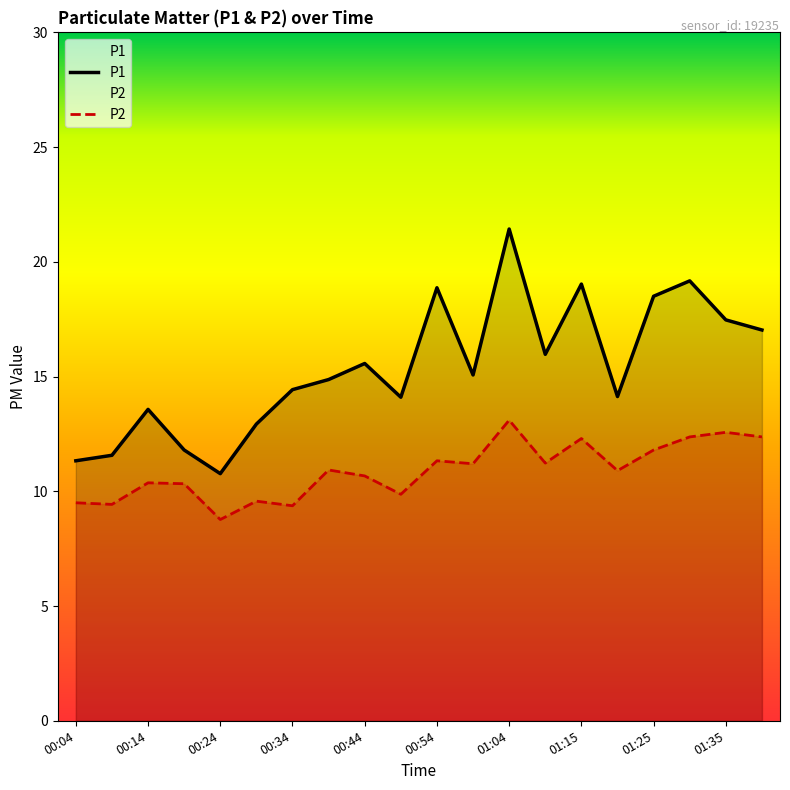

Where does the P2 series first go above 10?

00:14